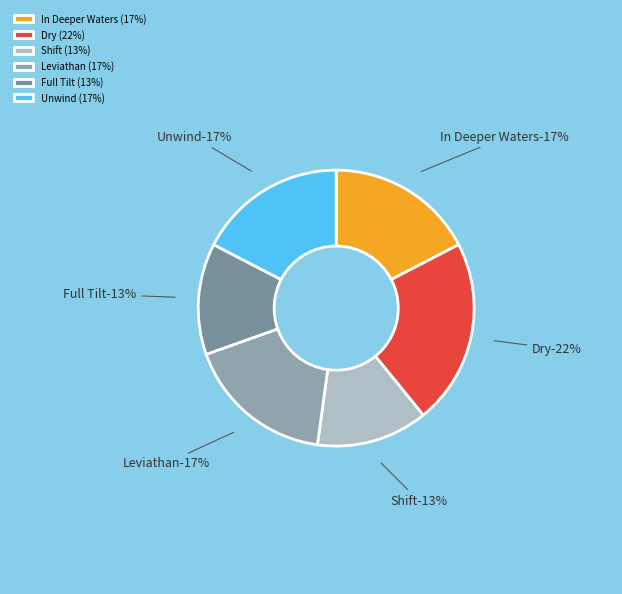

How many segments does this pie chart have?

6